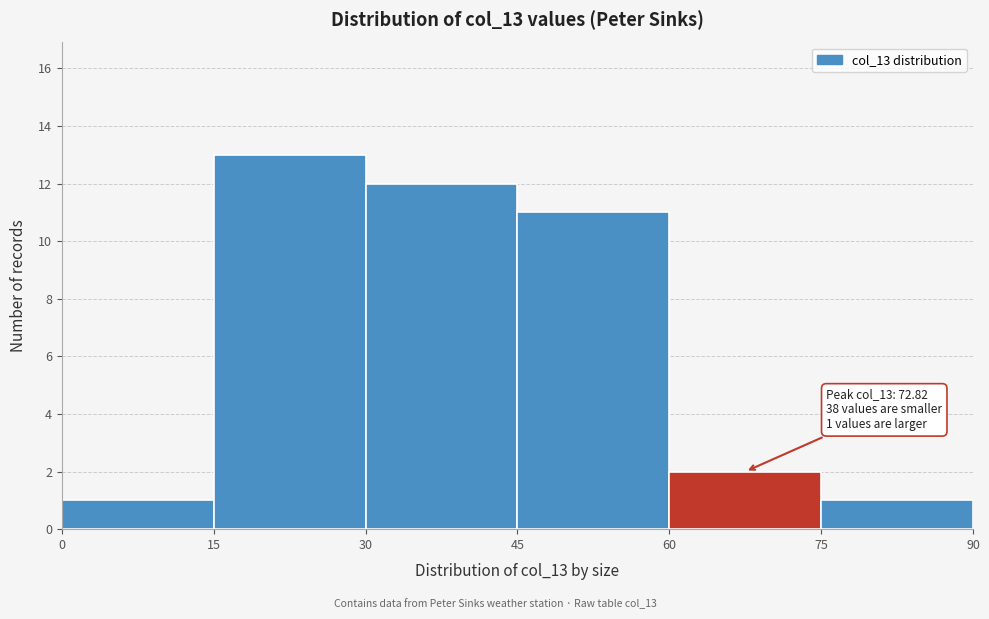

Which range on the x-axis has the tallest bar?

15 to 30